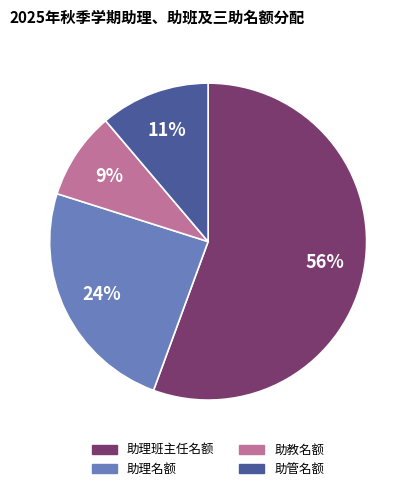

Does any single category account for the majority?

Yes